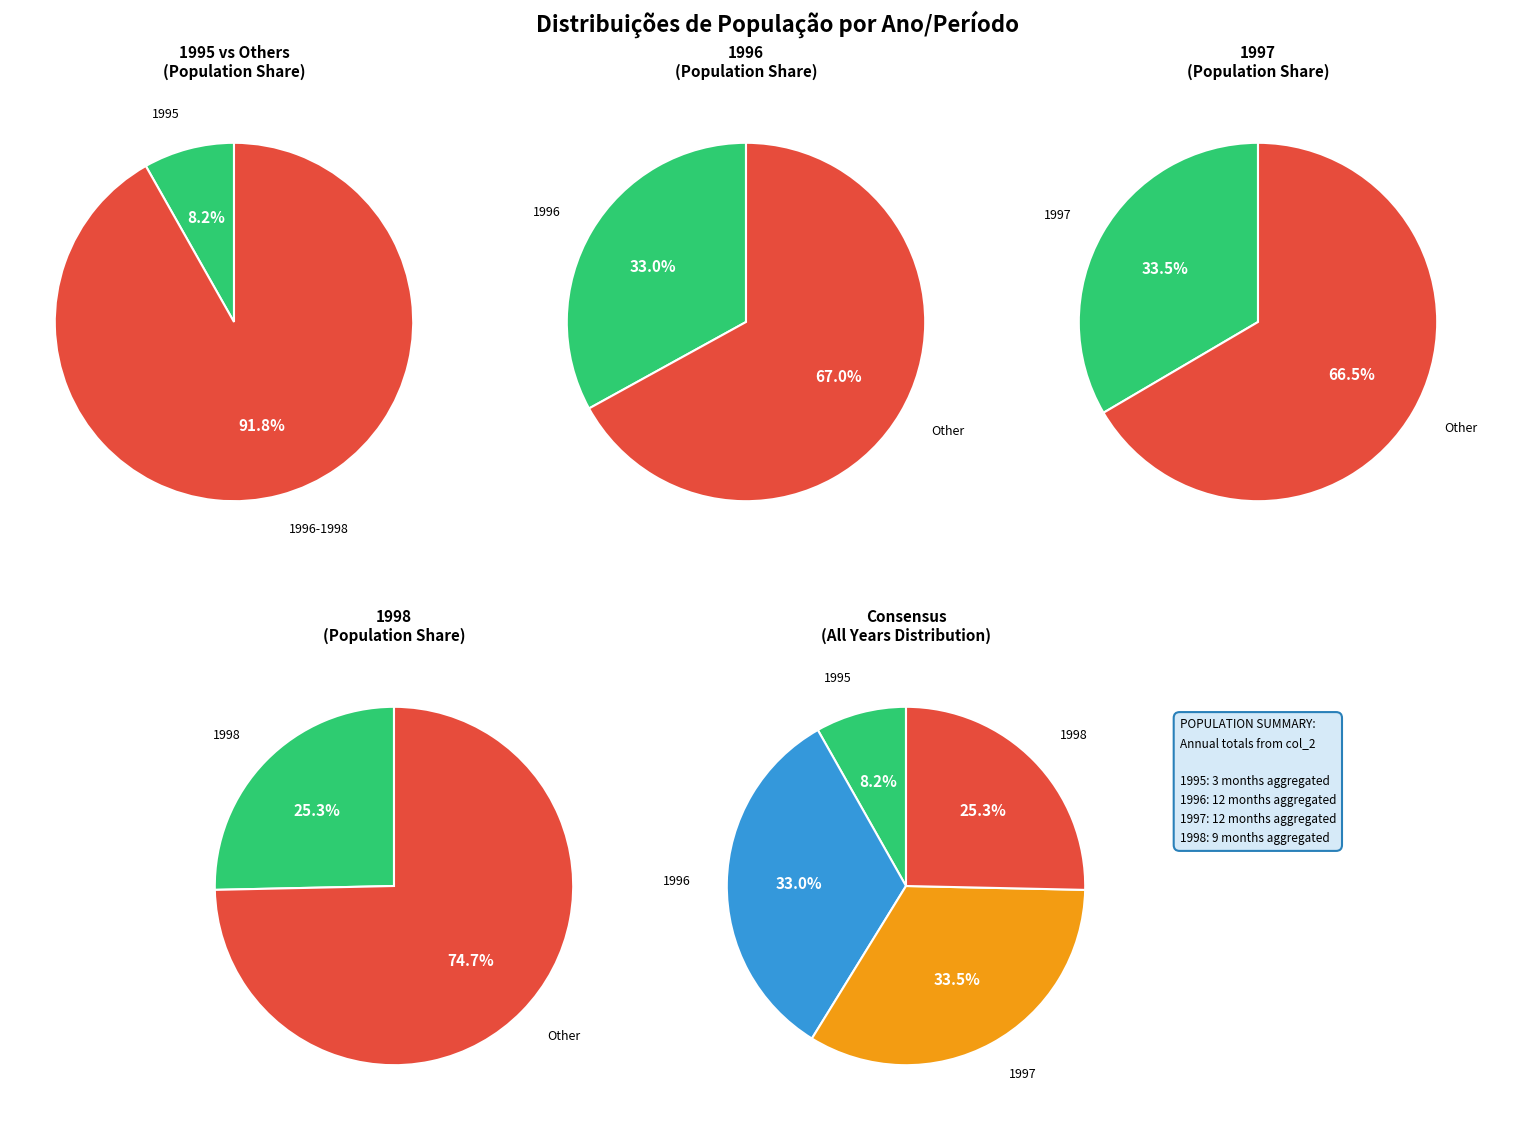

The 1998 slice represents 37% of the pie. True or false?

False